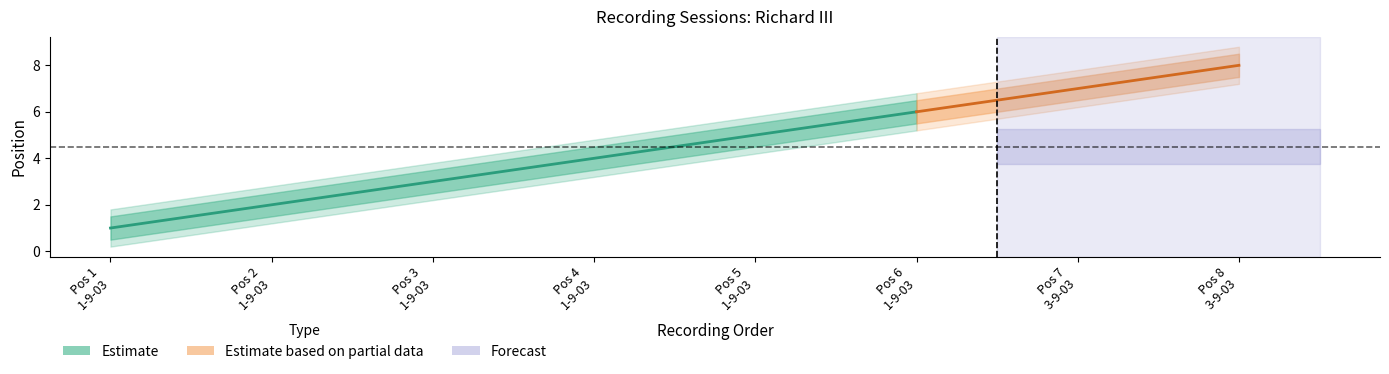

True or false: the data shows 6 at 1-9-03.

True